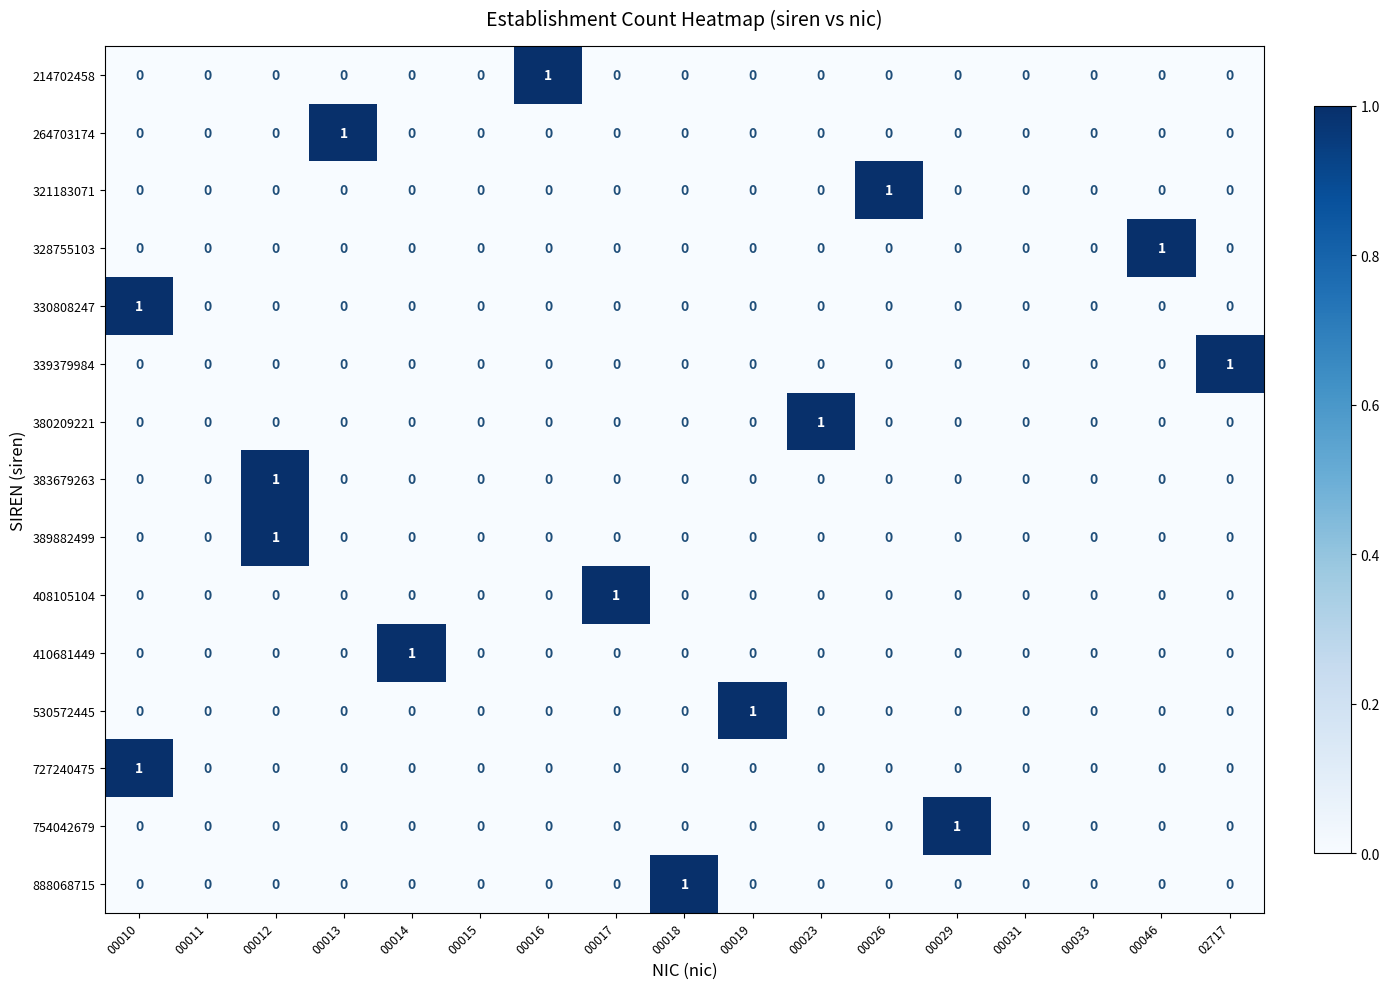

How many 264703174 values are between 0 and 1?

17